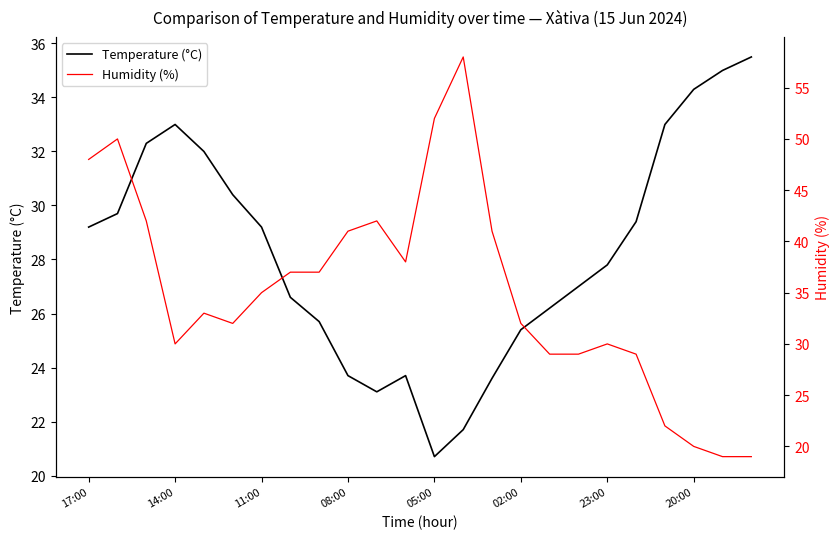

Reading right to left, extract all data points from this chart.

Temperature (°C): 35.5	35.0	34.3	33.0	29.4	27.8	27.0	26.2	25.4	23.6	21.7	20.7	23.7	23.1	23.7	25.7	26.6	29.2	30.4	32.0	33.0	32.3	29.7	29.2
Humidity (%): 19.0	19.0	20.0	22.0	29.0	30.0	29.0	29.0	32.0	41.0	58.0	52.0	38.0	42.0	41.0	37.0	37.0	35.0	32.0	33.0	30.0	42.0	50.0	48.0